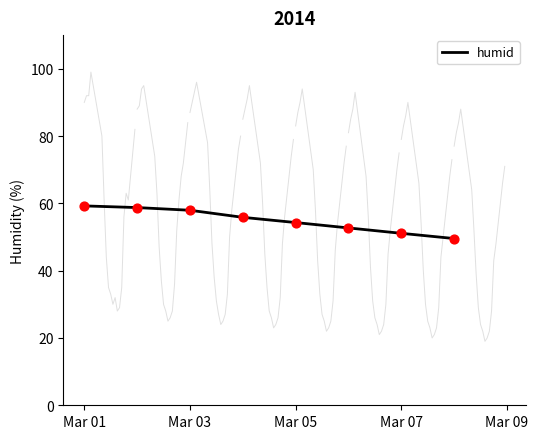

True or false: humid has a value of 58.0 at Mar 03.

True